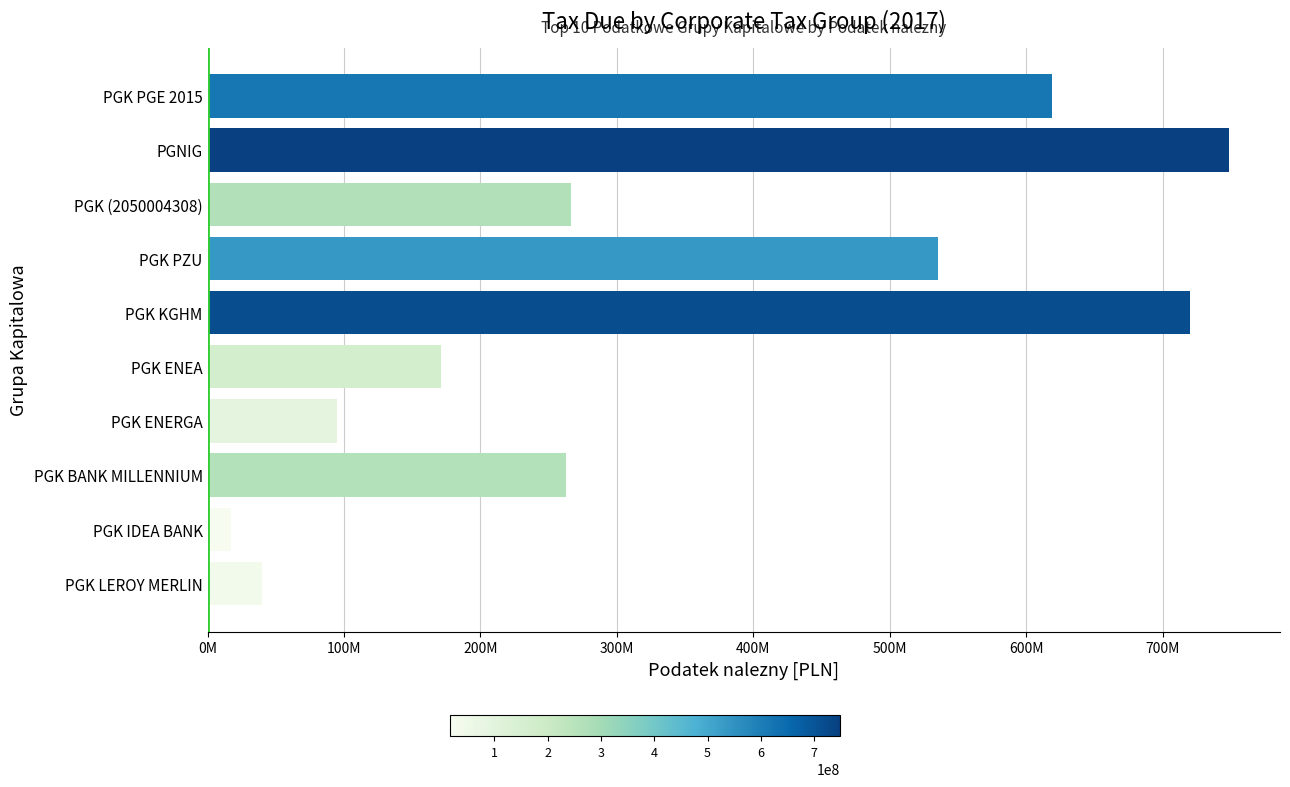

What is the maximum value shown in the chart?

748425197